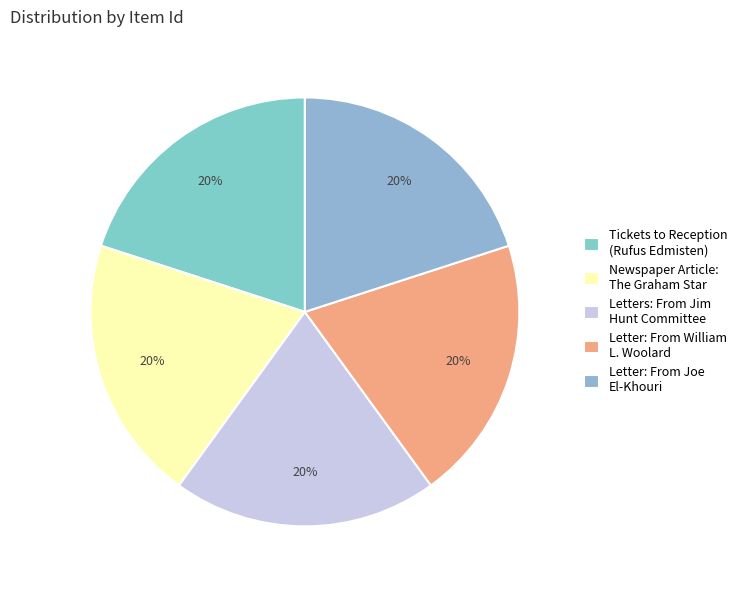

Rank the categories by value from highest to lowest.

Newspaper Article:
The Graham Star, Letter: From Joe
El-Khouri, Tickets to Reception
(Rufus Edmisten), Letter: From William
L. Woolard, Letters: From Jim
Hunt Committee